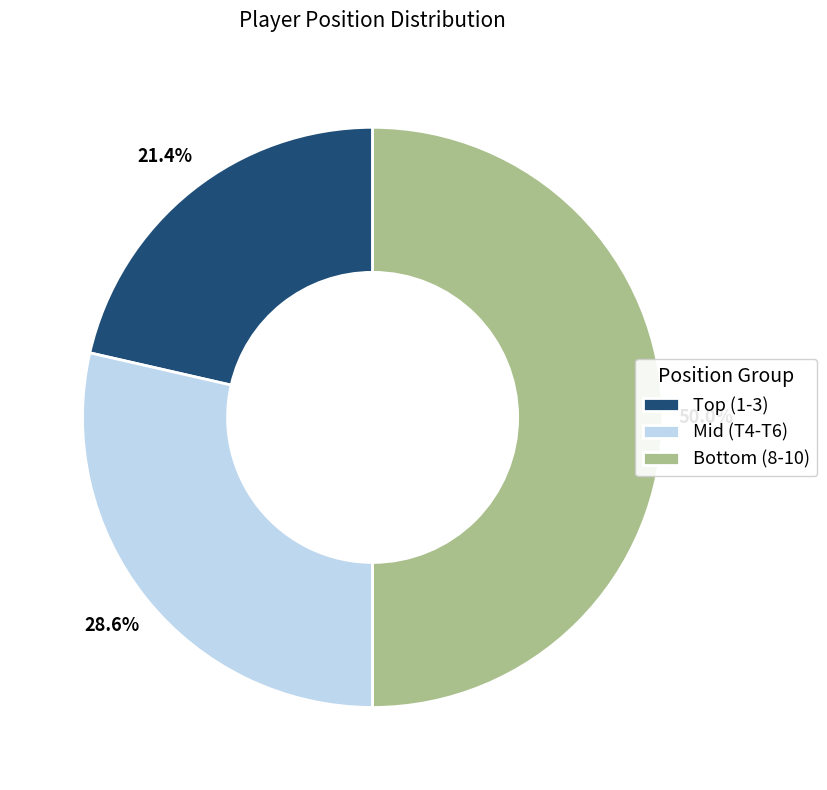

Rank the categories by value from lowest to highest.

Top (1-3), Mid (T4-T6), Bottom (8-10)